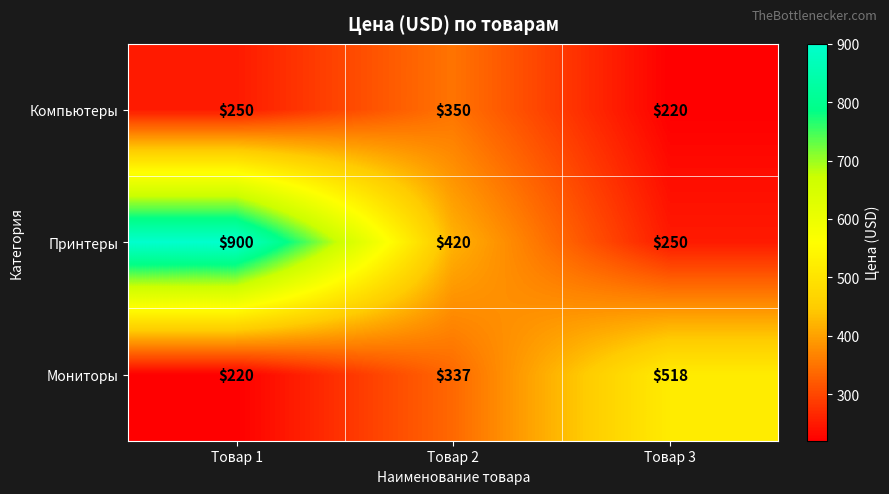

At which category is the sum across all series the highest?

Товар 1